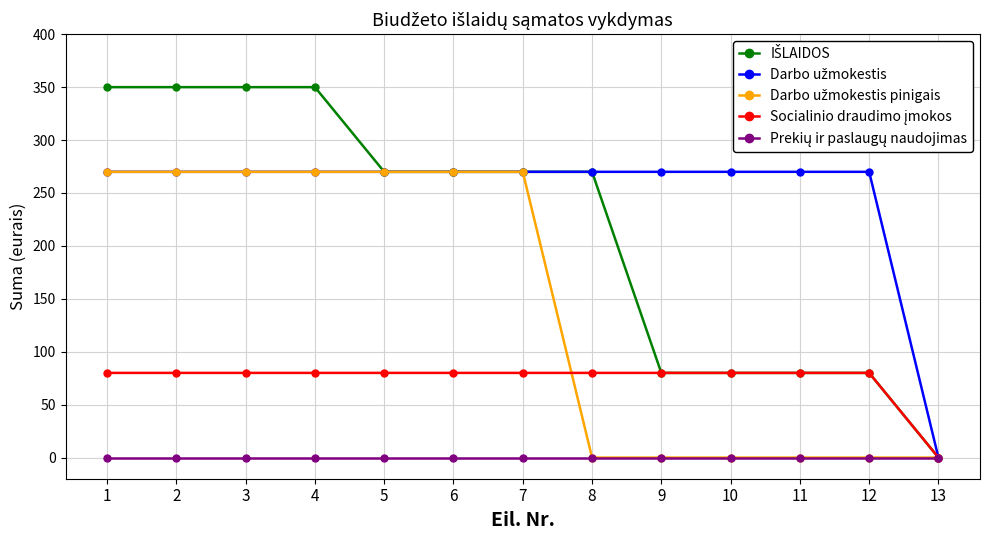

What is the maximum value shown in the chart?

350